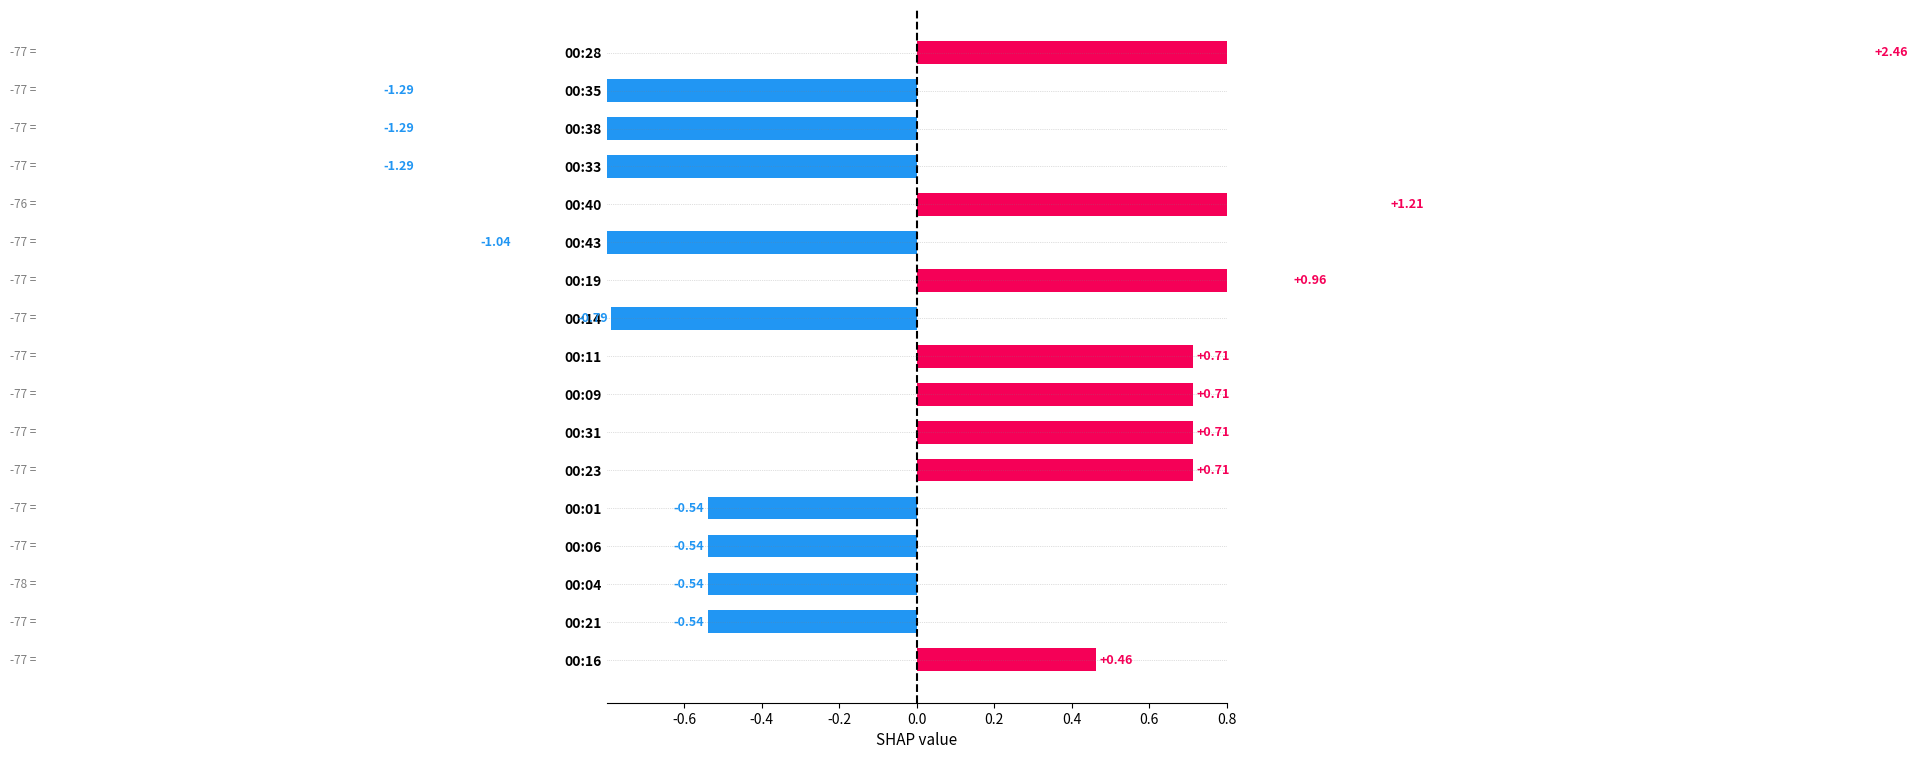

What is the sum of all values?

0.1